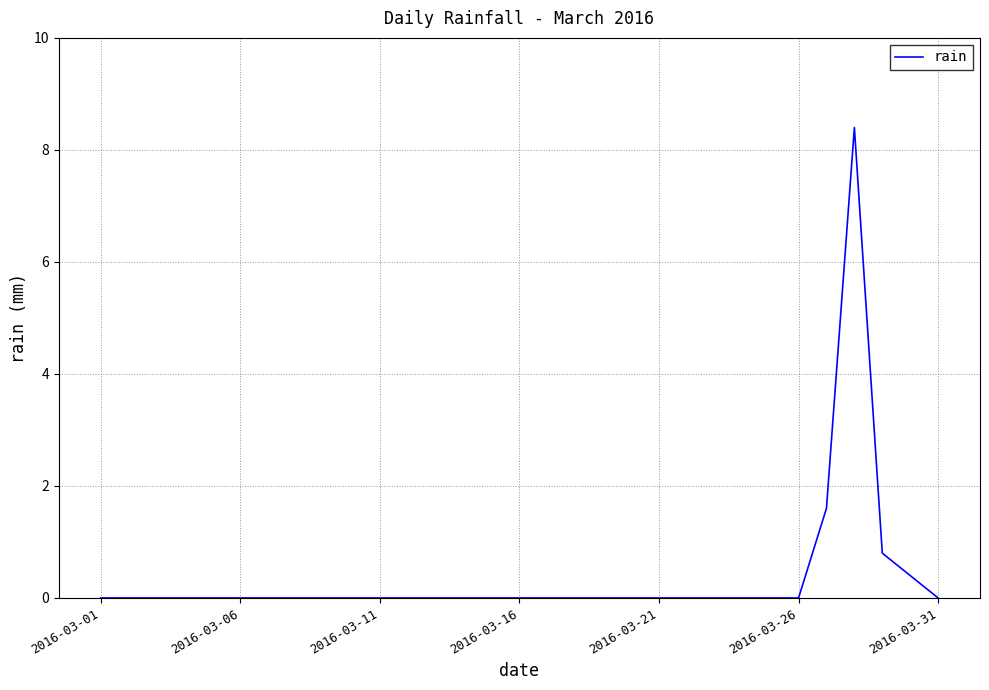

What is the difference between the maximum and minimum values?

8.4